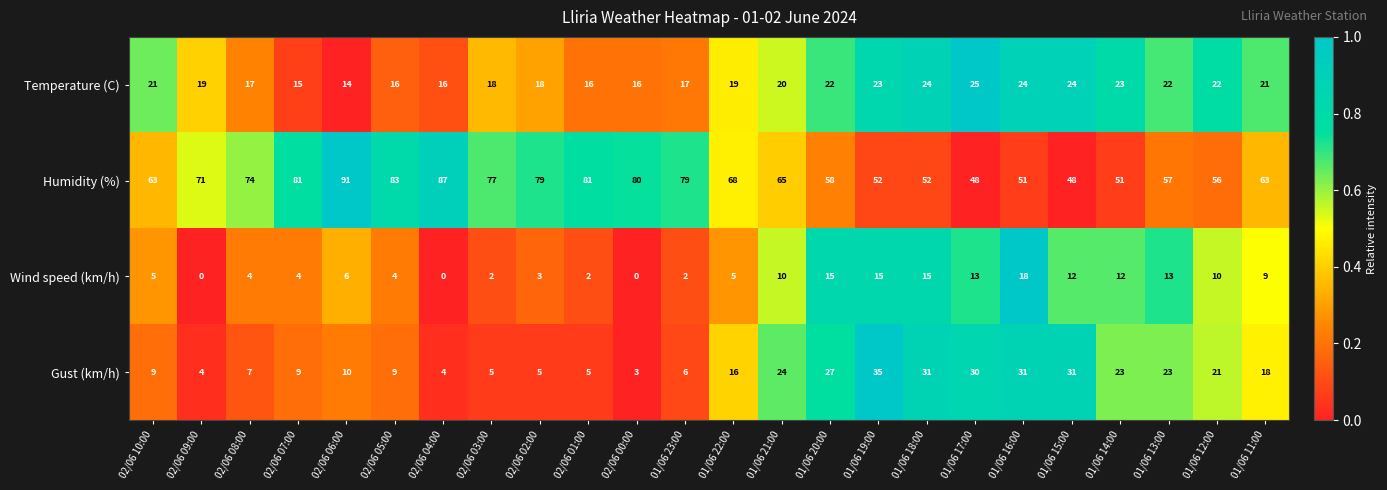

At how many categories does at least one series exceed 0?

24